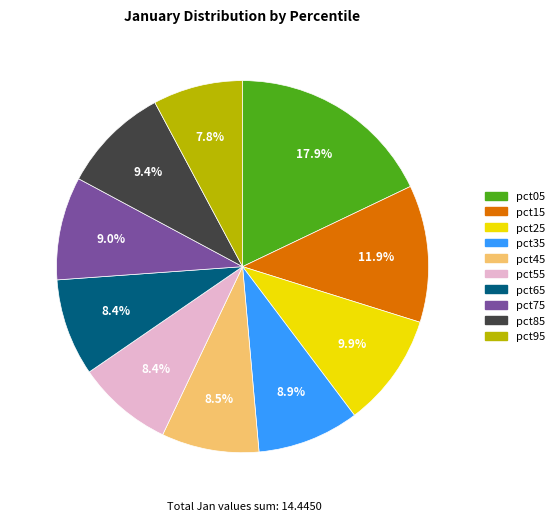

What is the smallest slice in the pie chart?

pct95